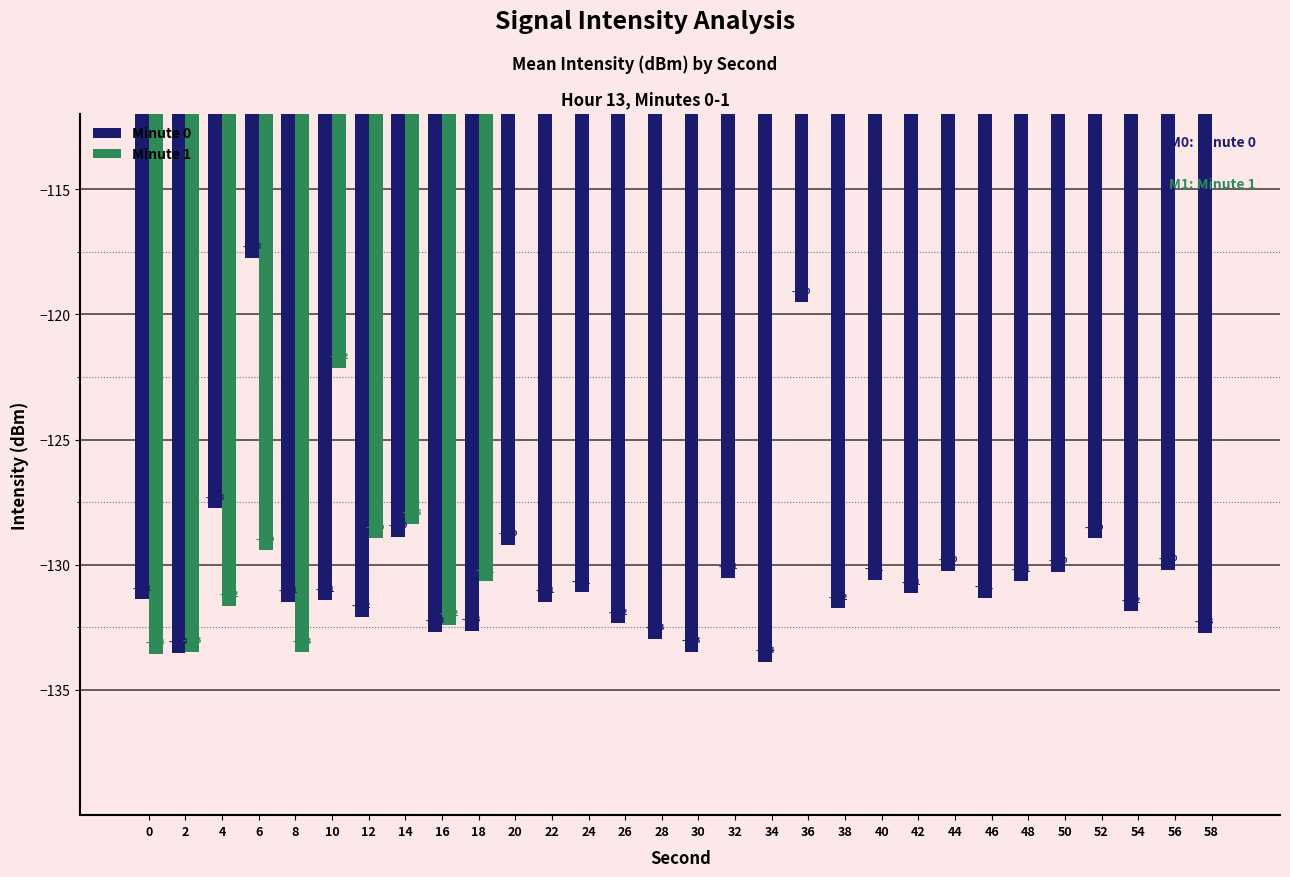

Reading right to left, list all the values displayed in this chart.

Minute 0: 58=-132.7	56=-130.2	54=-131.8	52=-128.9	50=-130.3	48=-130.6	46=-131.3	44=-130.2	42=-131.1	40=-130.6	38=-131.7	36=-119.5	34=-133.9	32=-130.5	30=-133.5	28=-133.0	26=-132.3	24=-131.1	22=-131.5	20=-129.2	18=-132.6	16=-132.7	14=-128.9	12=-132.1	10=-131.4	8=-131.5	6=-117.7	4=-127.7	2=-133.5	0=-131.4
Minute 1: 58=0.0	56=0.0	54=0.0	52=0.0	50=0.0	48=0.0	46=0.0	44=0.0	42=0.0	40=0.0	38=0.0	36=0.0	34=0.0	32=0.0	30=0.0	28=0.0	26=0.0	24=0.0	22=0.0	20=0.0	18=-130.7	16=-132.4	14=-128.4	12=-128.9	10=-122.1	8=-133.5	6=-129.4	4=-131.6	2=-133.5	0=-133.6